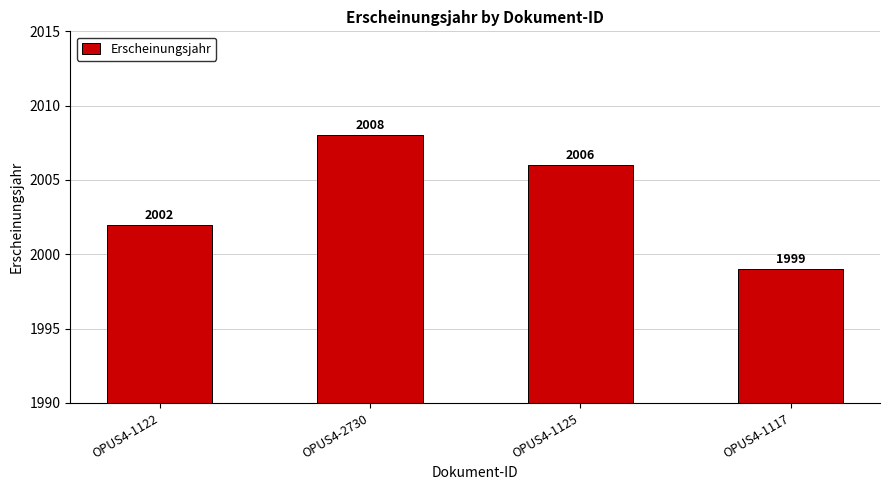

List the labels in order of value, largest first.

OPUS4-2730, OPUS4-1125, OPUS4-1122, OPUS4-1117